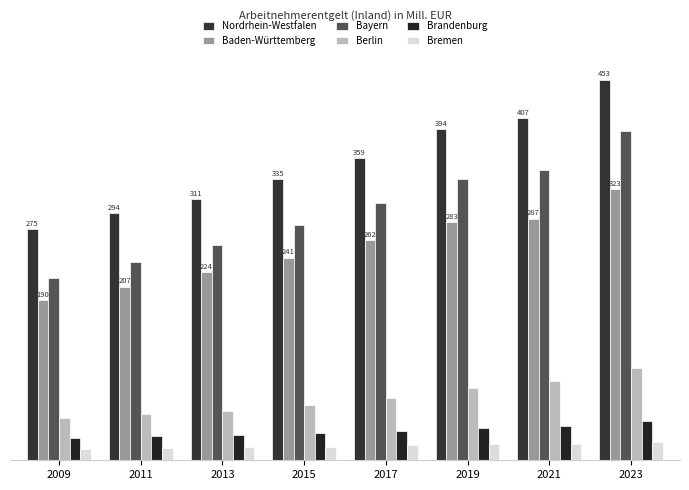

Are the bars grouped side by side (vs. stacked)?

Yes